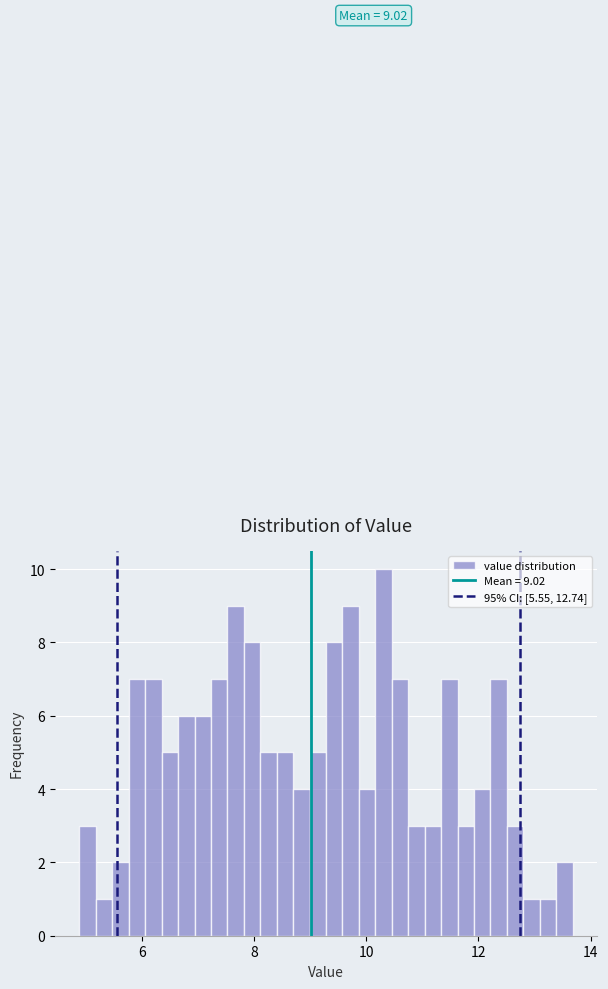

Read against the x-axis, roughly where is the centre of the tallest bar?

10.4